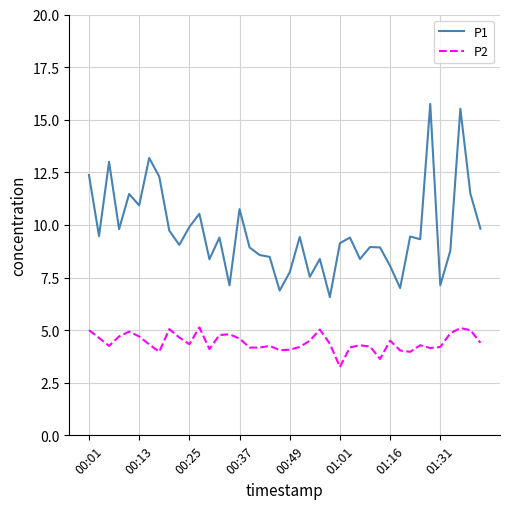

Which series has the largest total across all categories?

P1